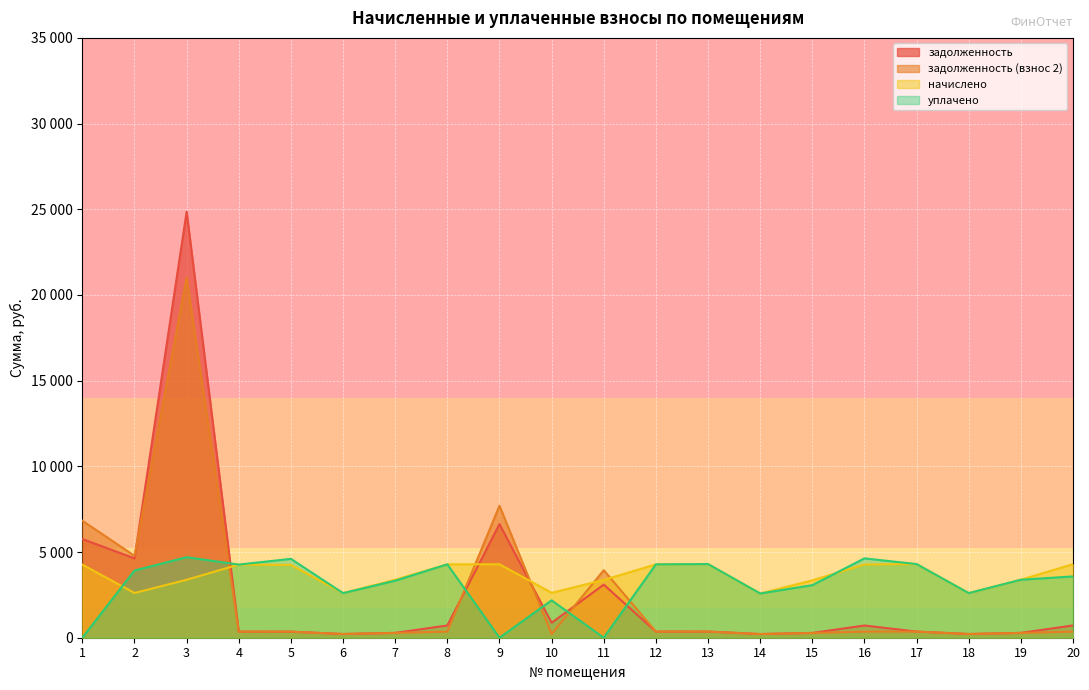

At how many categories does at least one series exceed 18790?

1